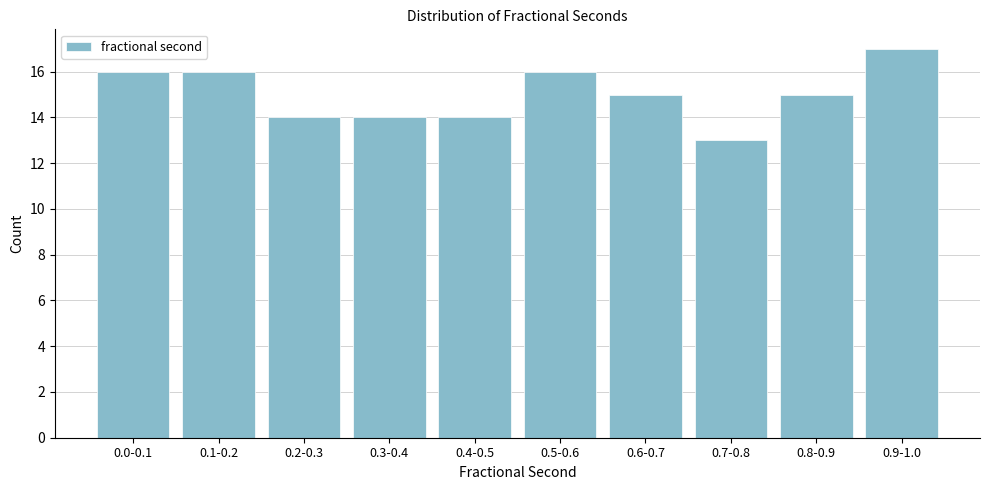

Reading right to left, what are all the values shown in this chart?

17	15	13	15	16	14	14	14	16	16